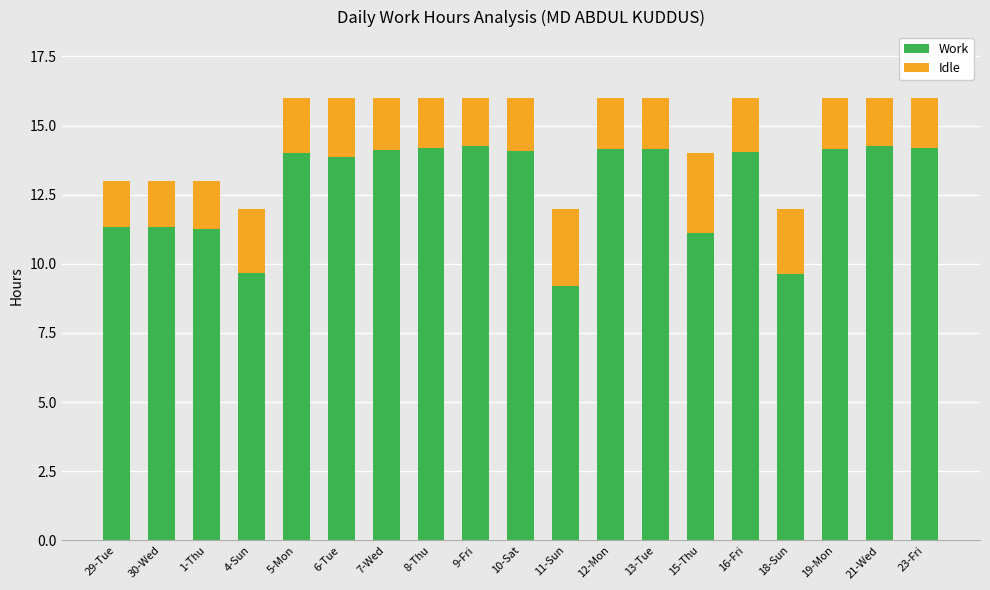

Count the number of data series in this chart.

2